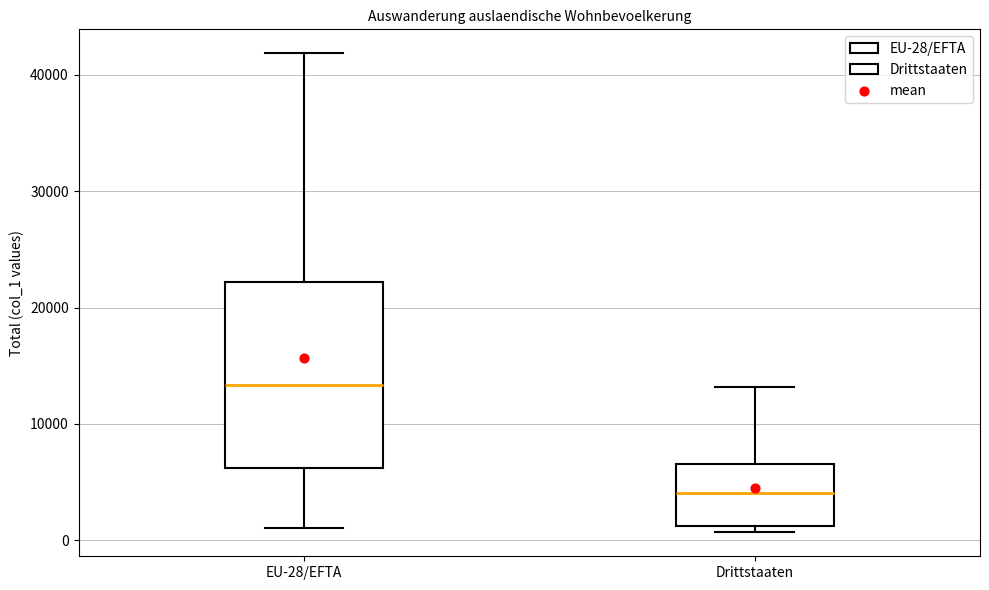

Where does the upper whisker of the box for Drittstaaten end on the y-axis? The values are not printed on the chart, so give them approximately, as read against the axis.

13000